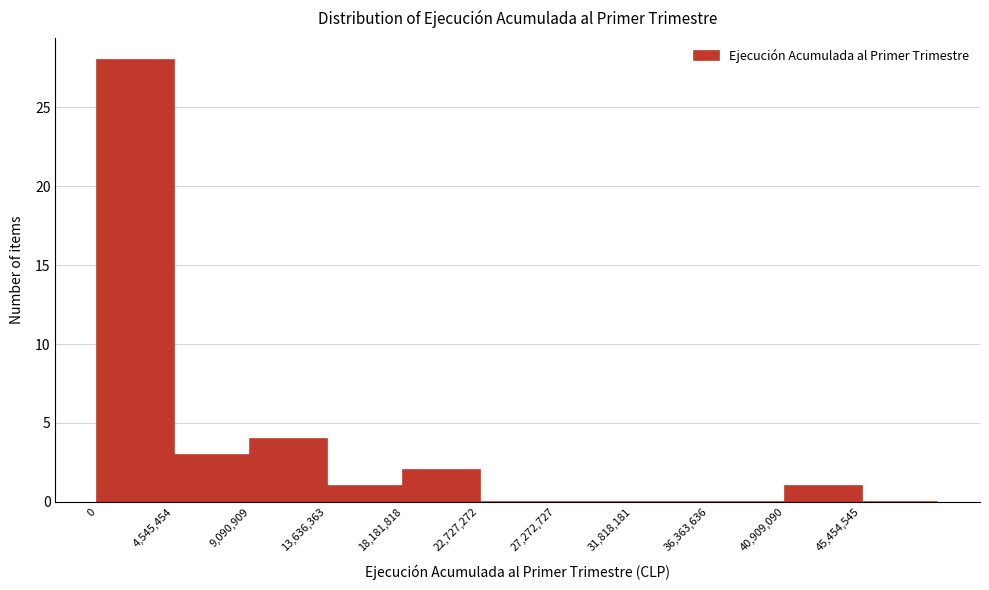

How tall is the bar that spans 4500000 to 9000000 on the x-axis? Neither the bar edges nor the heights are printed on the chart, so give them approximately, as read against the axes.

3